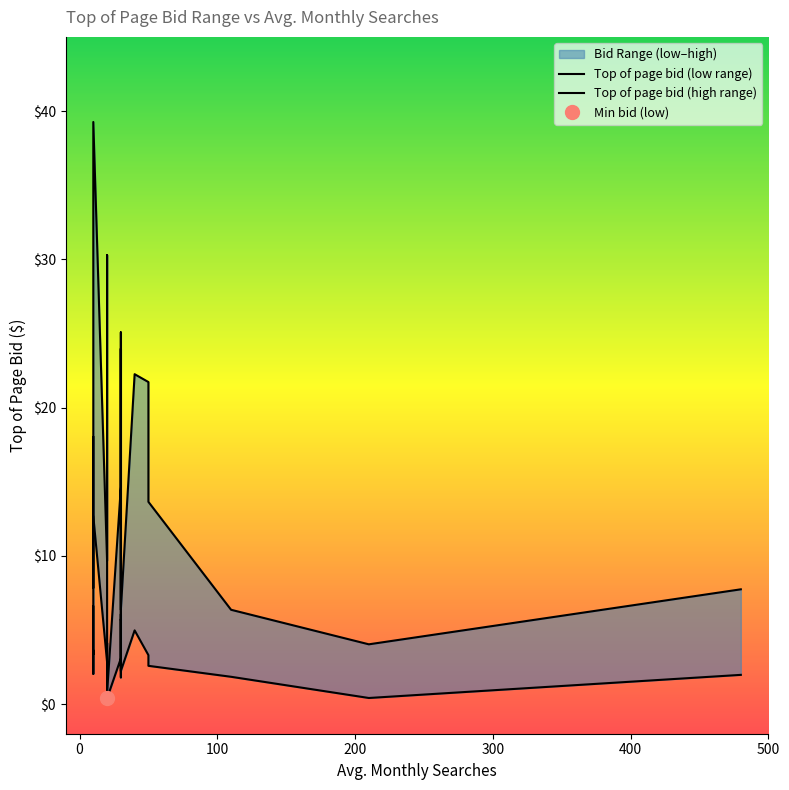

Is it true that Top of page bid (low range) equals 4.6 at 12?

False